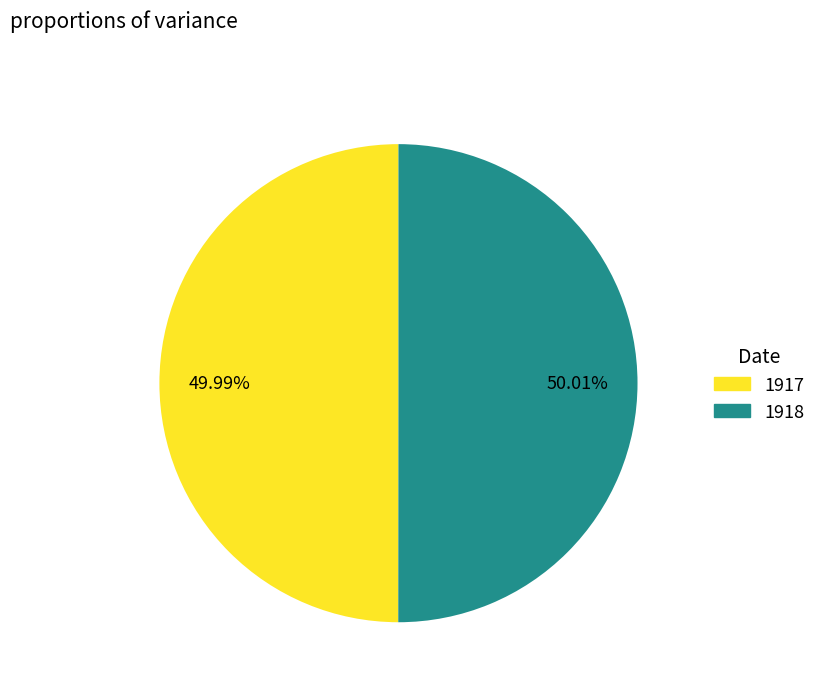

Does any single category account for the majority?

Yes